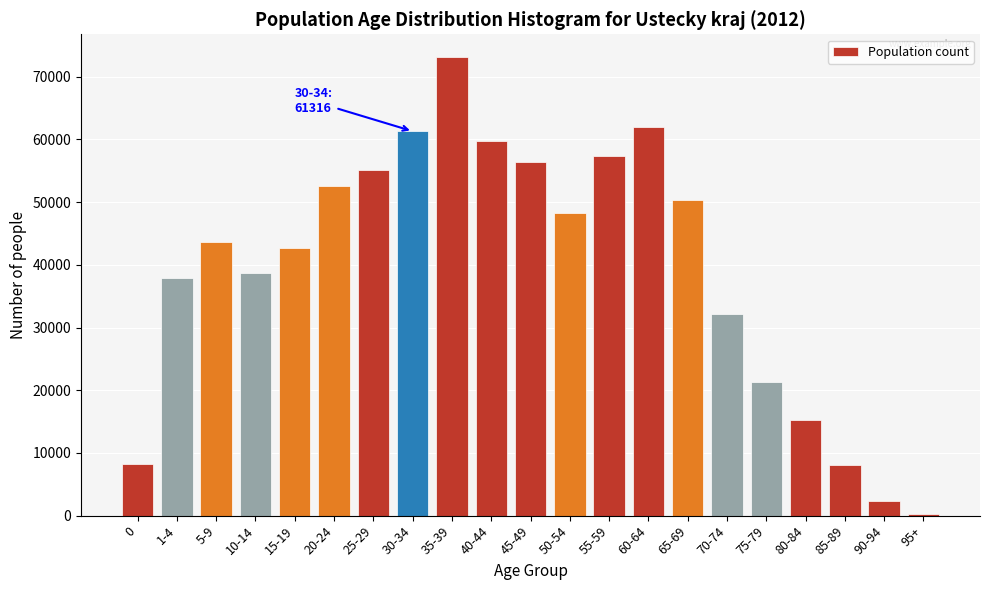

At which label is the value closest to 36709?

1-4